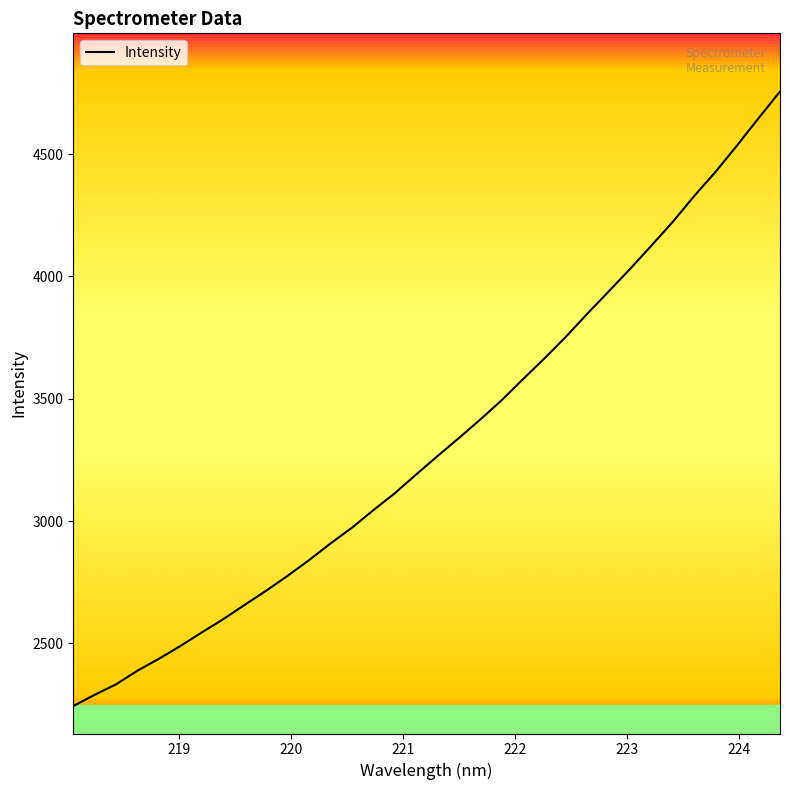

What is the maximum value shown in the chart?

4755.4